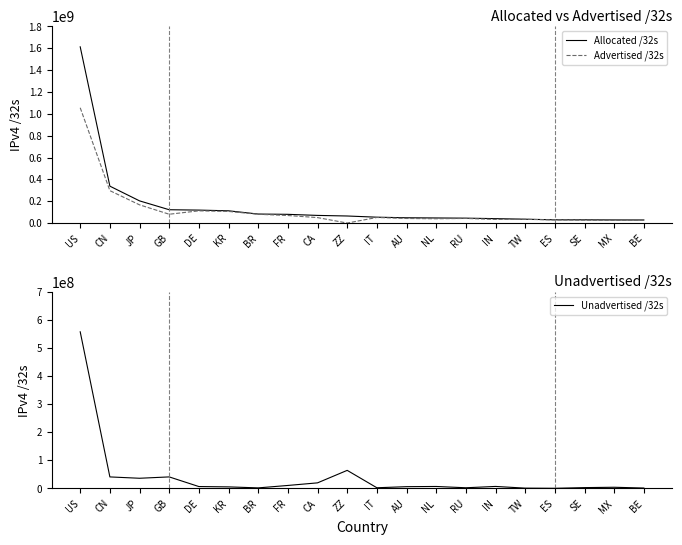

How many data points in Unadvertised /32s are less than 6895232?

10